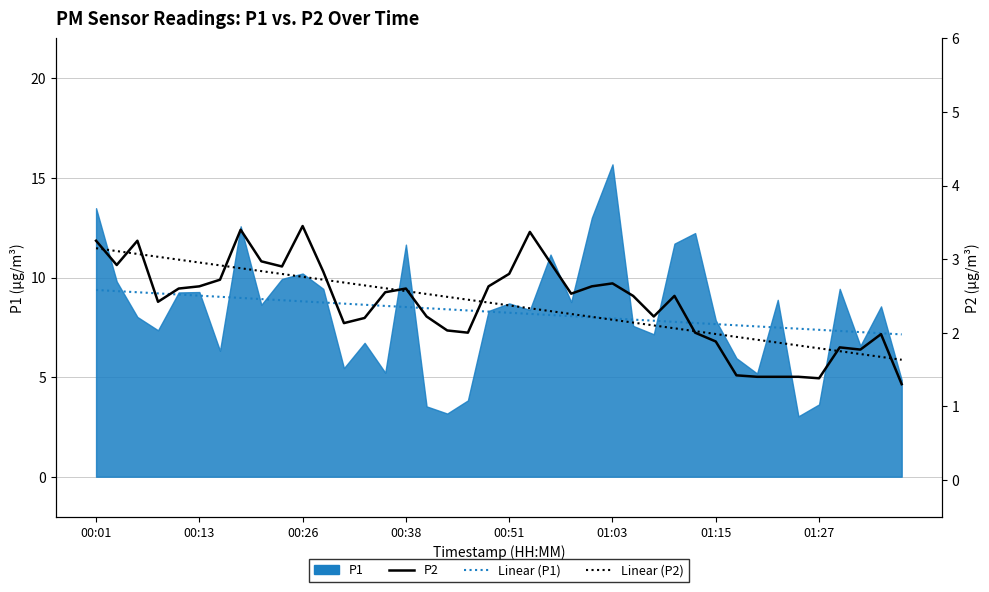

How many interior local valleys does the P2 series have?

9